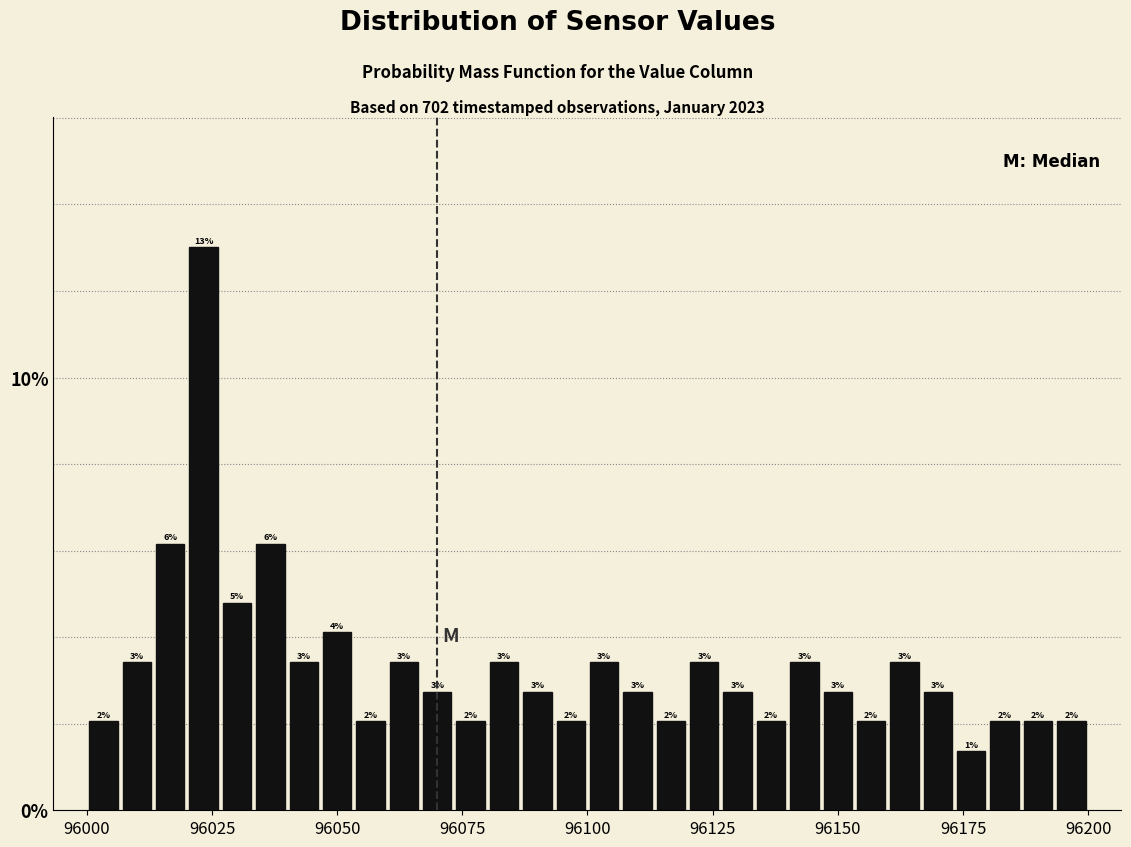

Read against the x-axis, roughly where is the centre of the tallest bar?

96025